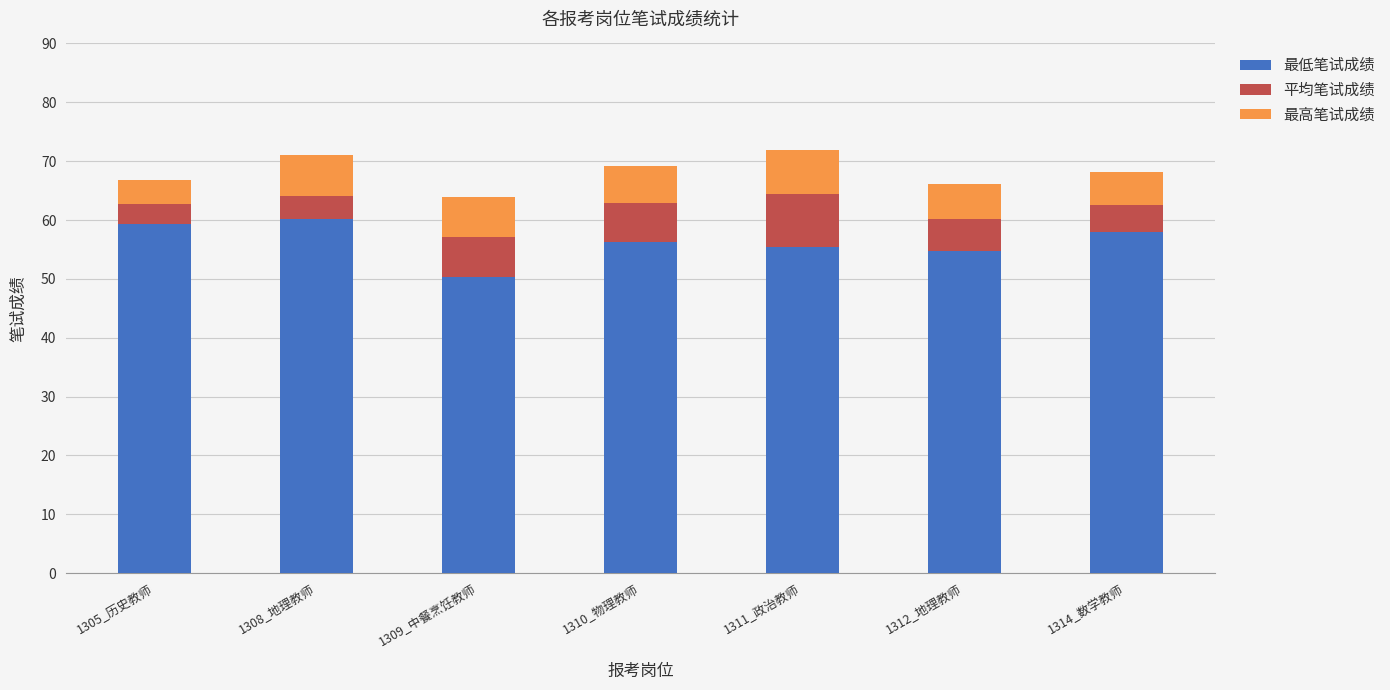

What is the average value of the 最低笔试成绩 series?

56.3